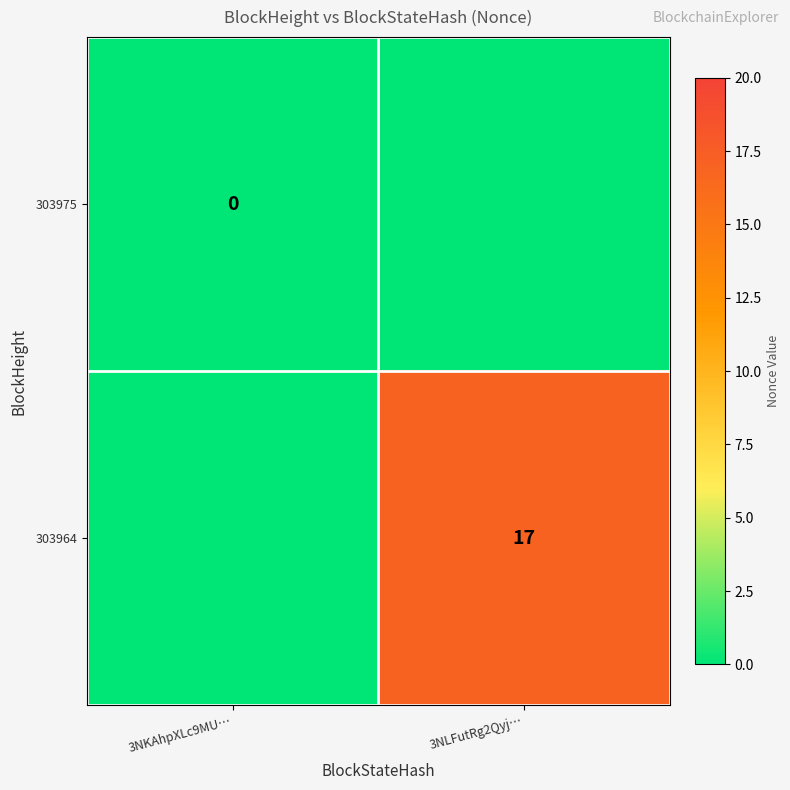

Is it true that 303964 equals 17 at 3NLFutRg2Qyj…?

True